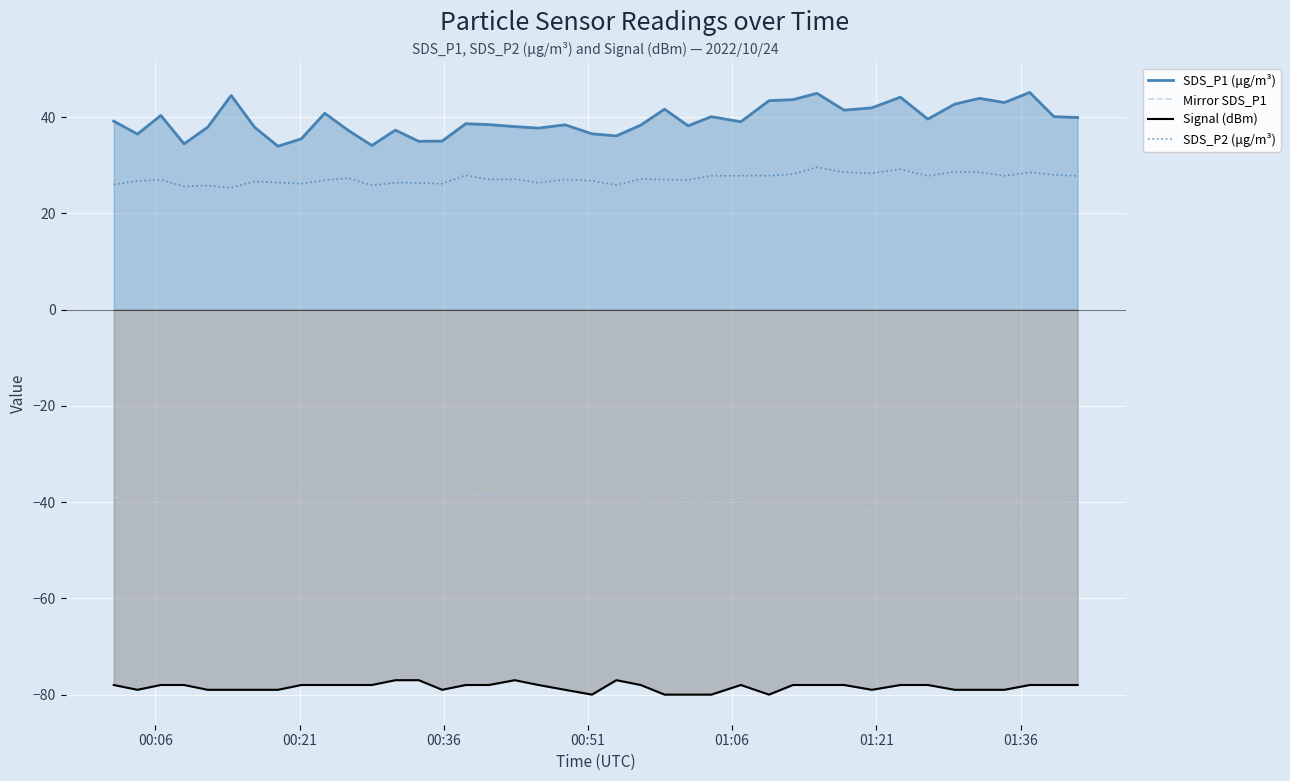

List the series in order of their peak value, lowest first.

Signal (dBm), Mirror SDS_P1, SDS_P2 (μg/m³), SDS_P1 (μg/m³)